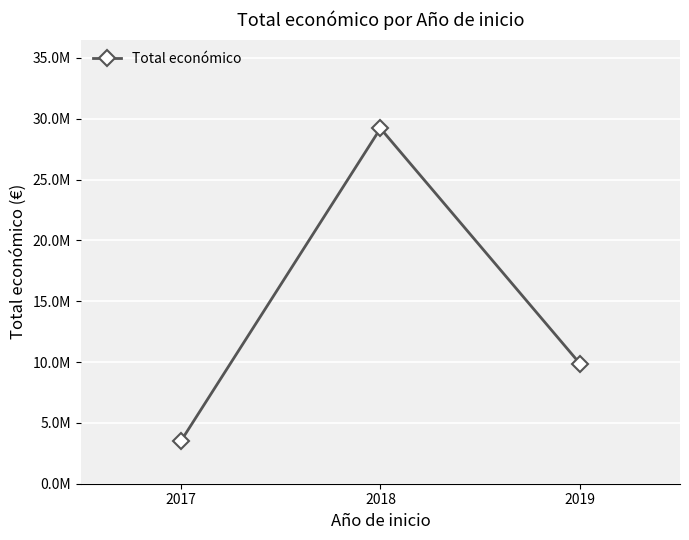

What is the change in value from 2018 to 2019?

-19354352